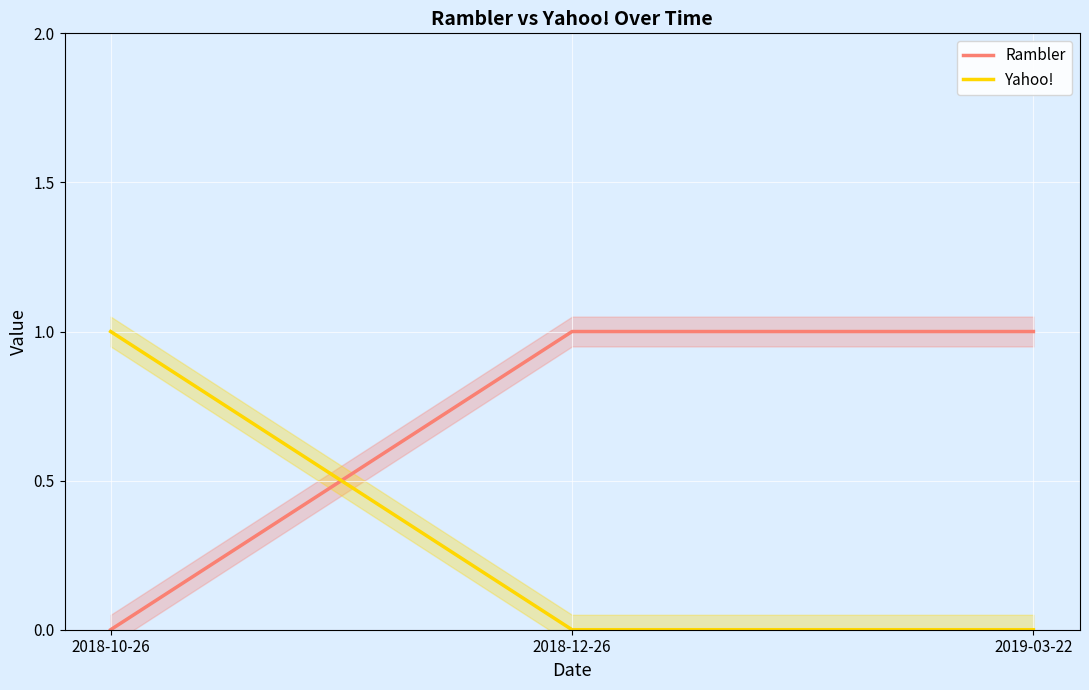

What is the label of the 1st point from the right?

2019-03-22